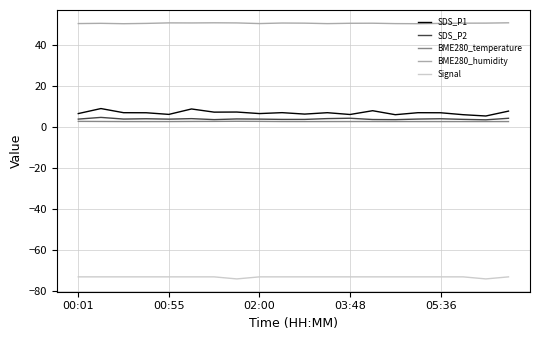

What is the maximum value shown in the chart?

51.1